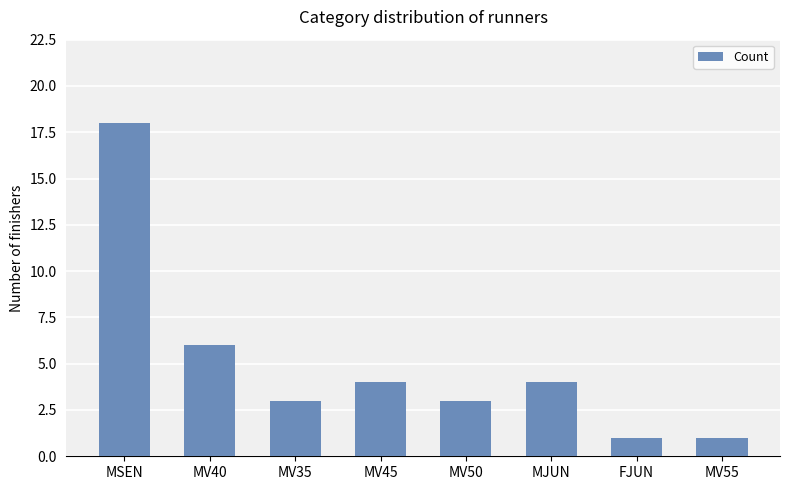

Where is the data nearest to the value 9?

MV40